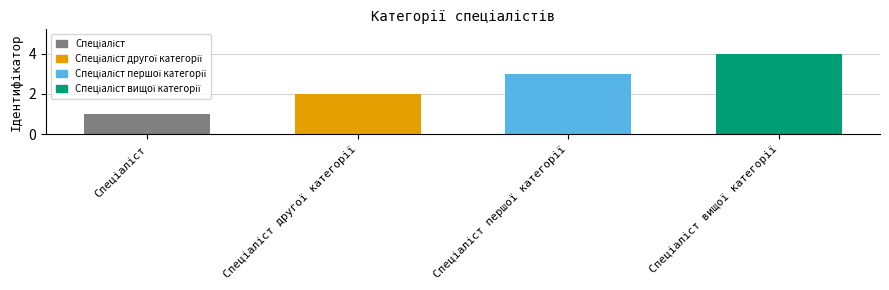

How many series are shown in this chart?

1